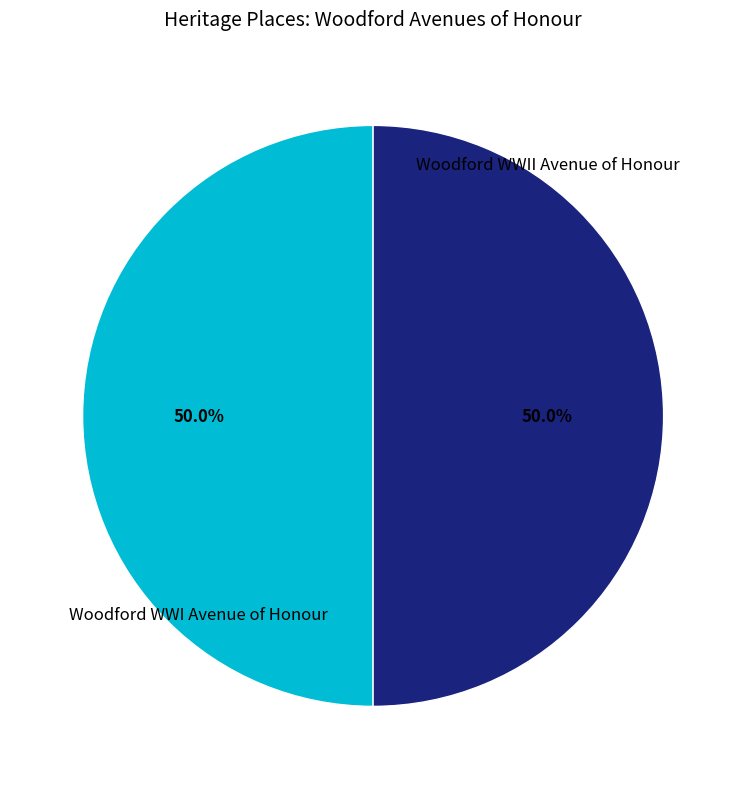

What is the smallest slice in the pie chart?

Woodford WWI Avenue of Honour